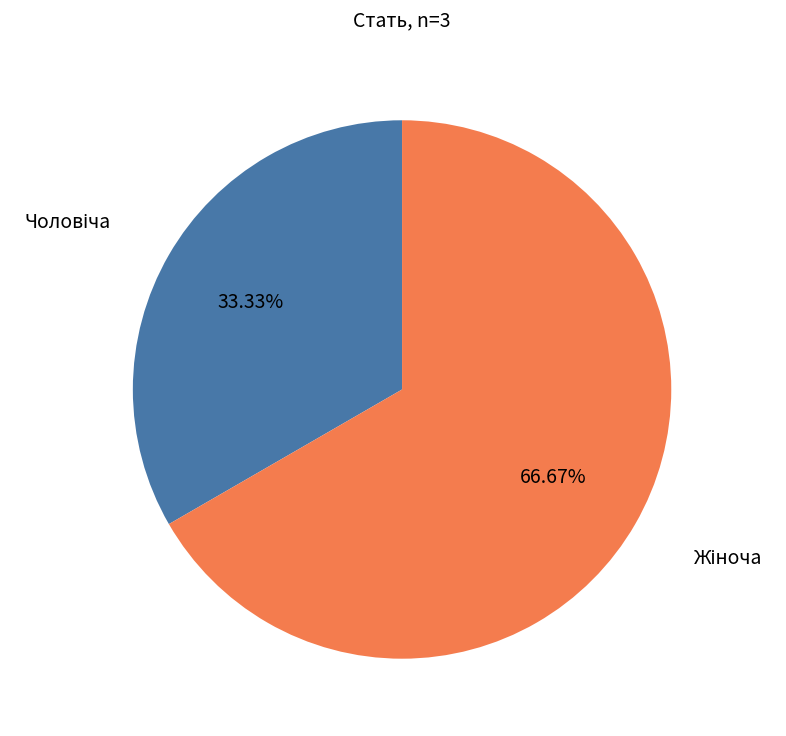

Is there a majority slice in this chart?

Yes